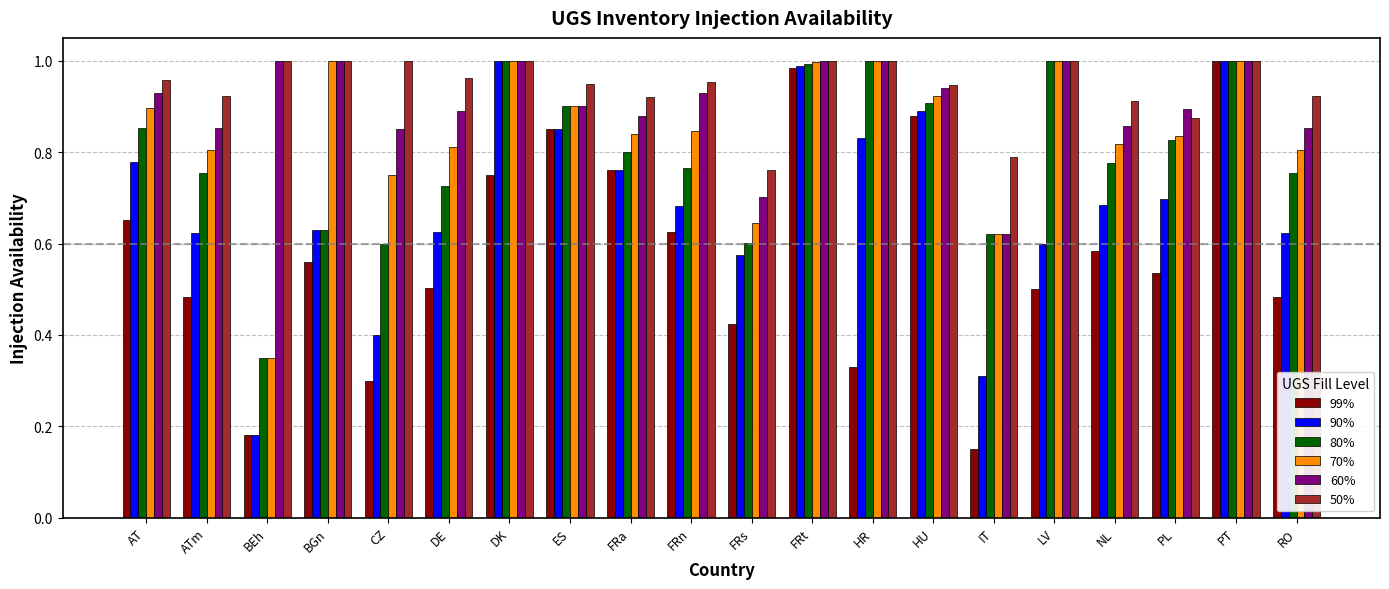

Where is 60% nearest to the value 0?

IT